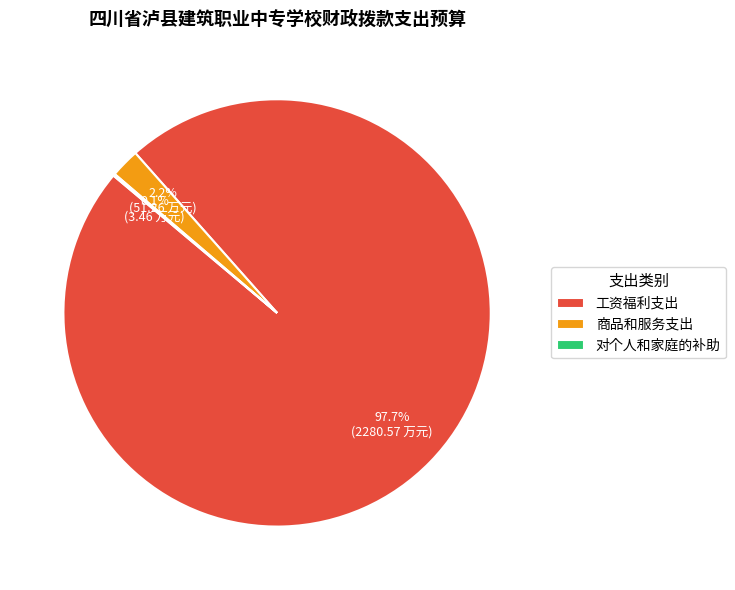

Which category has the biggest portion of the pie?

工资福利支出